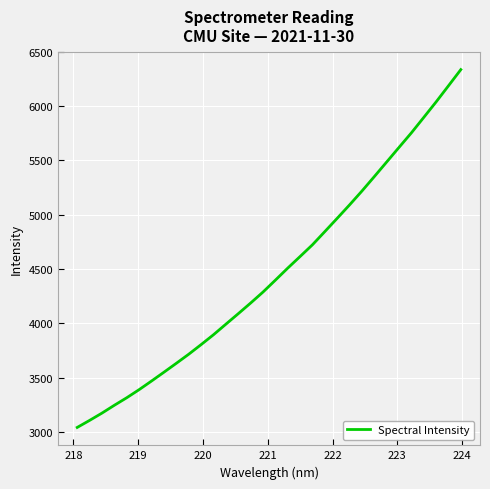

What is the minimum value shown in the chart?

3043.0